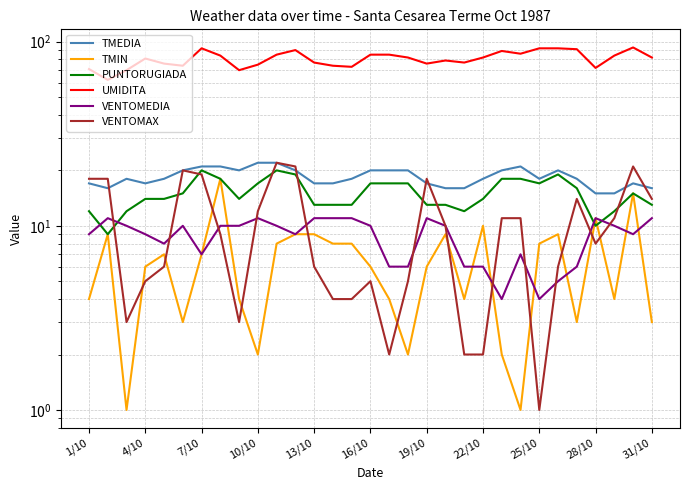

What is the average value of the UMIDITA series?

81